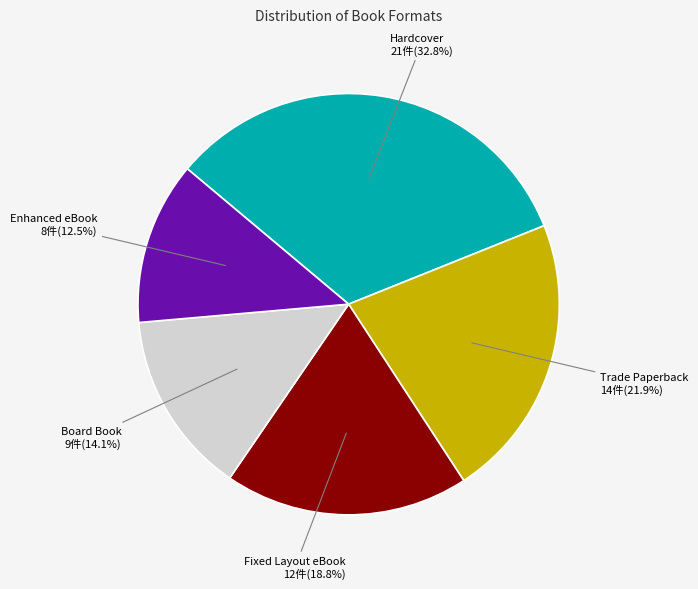

Does any single category account for the majority?

No